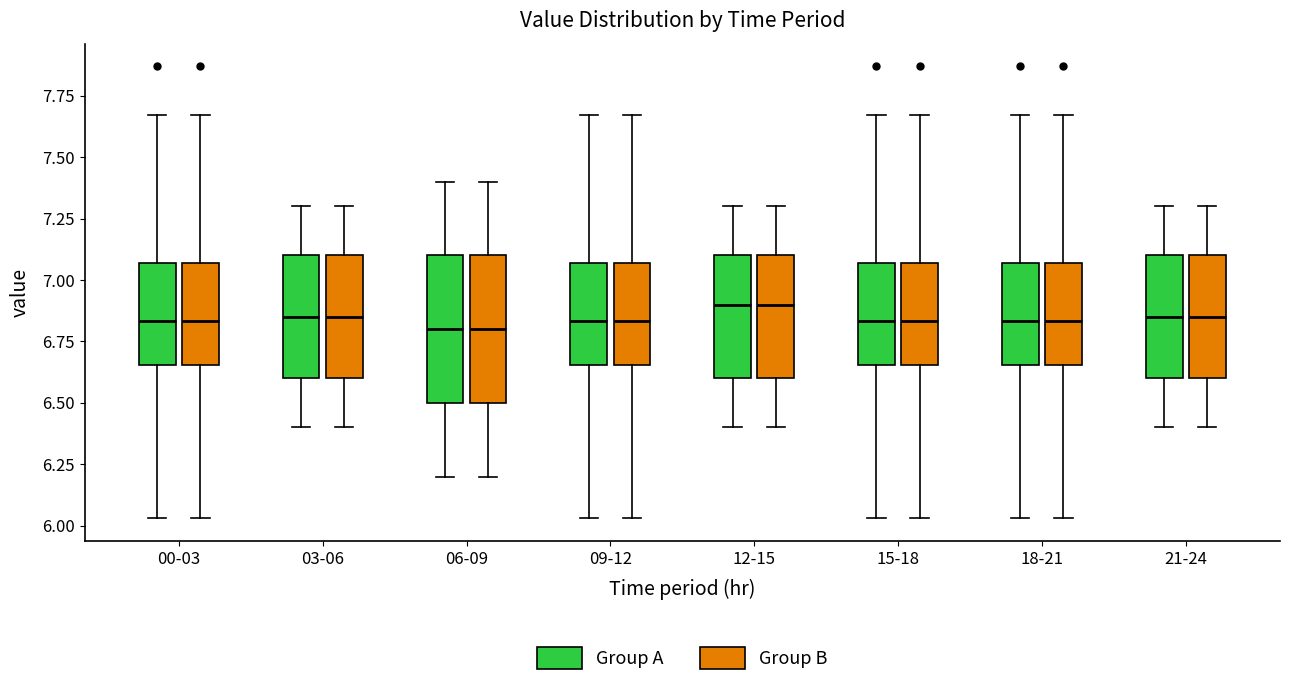

Reading left to right, transcribe this box plot: for each box, give where its median line is, the range the box spans, and where its two whiskers end, as read against the y-axis. The values are not printed on the chart, so give them approximately, as read against the axis.

00-03 (Group A): median 6.85, box 6.65 to 7.05, whiskers 6.05 to 7.65
00-03 (Group B): median 6.85, box 6.65 to 7.05, whiskers 6.05 to 7.65
03-06 (Group A): median 6.85, box 6.60 to 7.10, whiskers 6.40 to 7.30
03-06 (Group B): median 6.85, box 6.60 to 7.10, whiskers 6.40 to 7.30
06-09 (Group A): median 6.80, box 6.50 to 7.10, whiskers 6.20 to 7.40
06-09 (Group B): median 6.80, box 6.50 to 7.10, whiskers 6.20 to 7.40
09-12 (Group A): median 6.85, box 6.65 to 7.05, whiskers 6.05 to 7.65
09-12 (Group B): median 6.85, box 6.65 to 7.05, whiskers 6.05 to 7.65
12-15 (Group A): median 6.90, box 6.60 to 7.10, whiskers 6.40 to 7.30
12-15 (Group B): median 6.90, box 6.60 to 7.10, whiskers 6.40 to 7.30
15-18 (Group A): median 6.85, box 6.65 to 7.05, whiskers 6.05 to 7.65
15-18 (Group B): median 6.85, box 6.65 to 7.05, whiskers 6.05 to 7.65
18-21 (Group A): median 6.85, box 6.65 to 7.05, whiskers 6.05 to 7.65
18-21 (Group B): median 6.85, box 6.65 to 7.05, whiskers 6.05 to 7.65
21-24 (Group A): median 6.85, box 6.60 to 7.10, whiskers 6.40 to 7.30
21-24 (Group B): median 6.85, box 6.60 to 7.10, whiskers 6.40 to 7.30